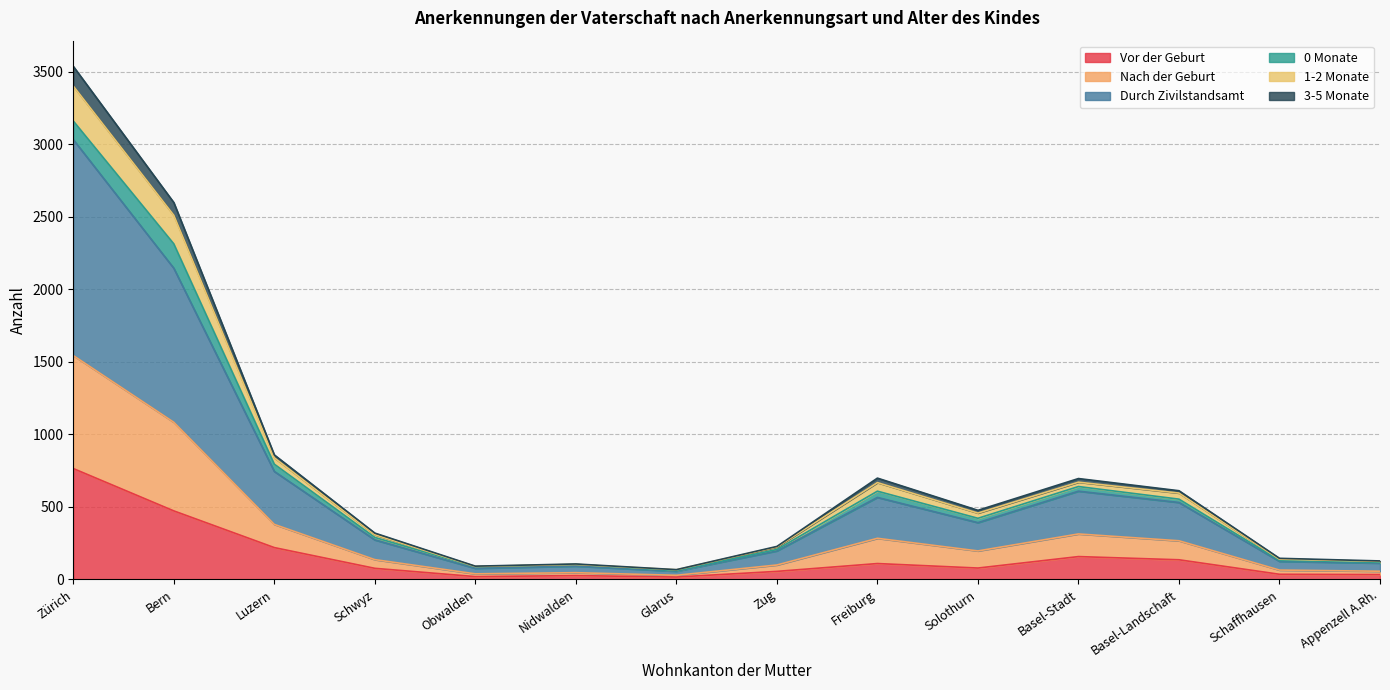

What is the maximum value for Vor der Geburt?

764